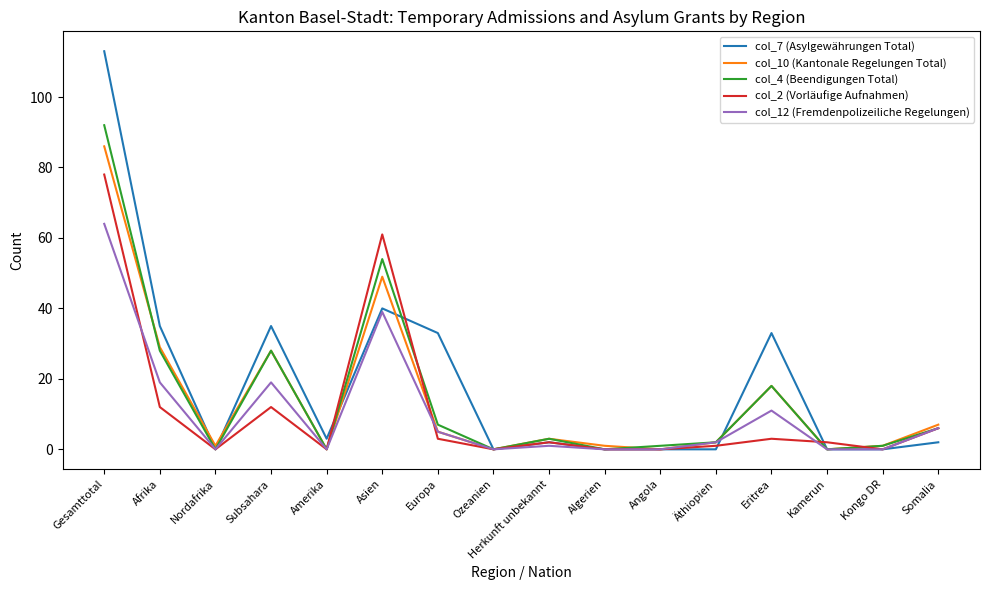

What position from the right is Somalia?

1